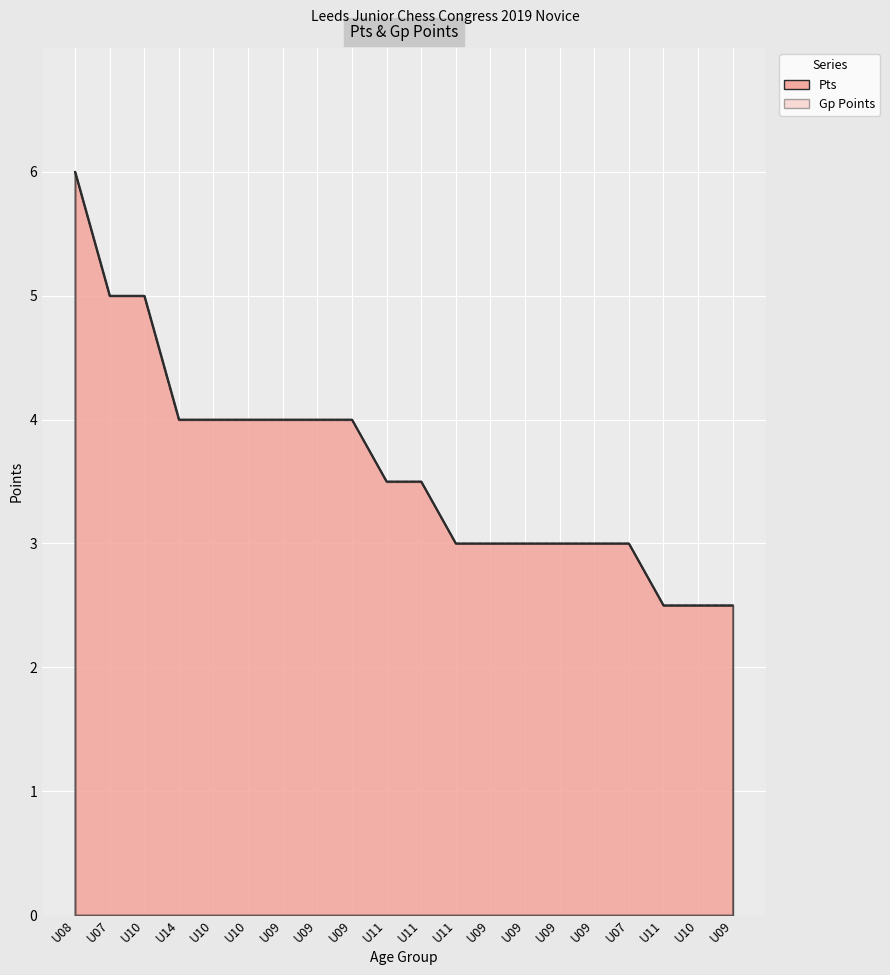

Reading right to left, list all the values displayed in this chart.

Pts: 2.5	2.5	2.5	3.0	3.0	3.0	3.0	3.0	3.0	3.5	3.5	4.0	4.0	4.0	4.0	4.0	4.0	5.0	5.0	6.0
Gp Points: 2.5	2.5	2.5	3.0	3.0	3.0	3.0	3.0	3.0	3.5	3.5	4.0	4.0	4.0	4.0	4.0	4.0	5.0	5.0	6.0